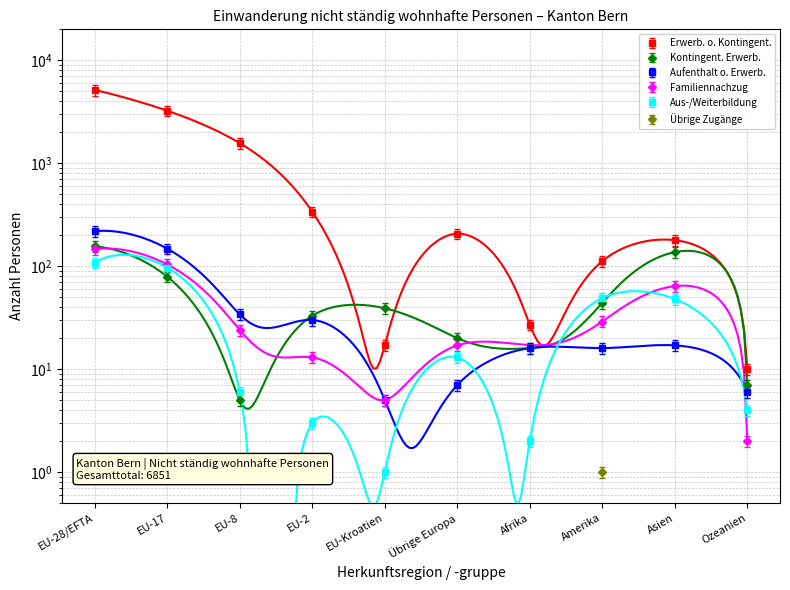

Which has a higher value, Übrige Europa or Afrika?

Übrige Europa